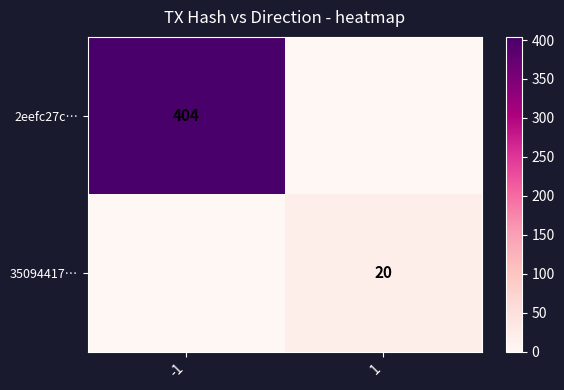

Is it true that 35094417… equals 9 at 1?

False